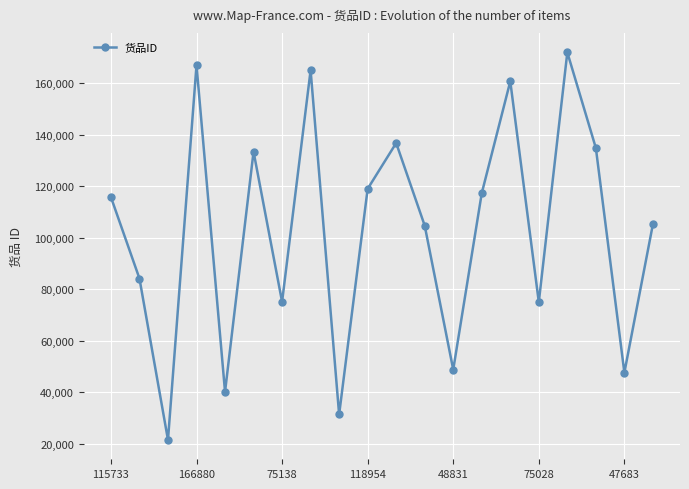

What is the sum of all values?

2055161